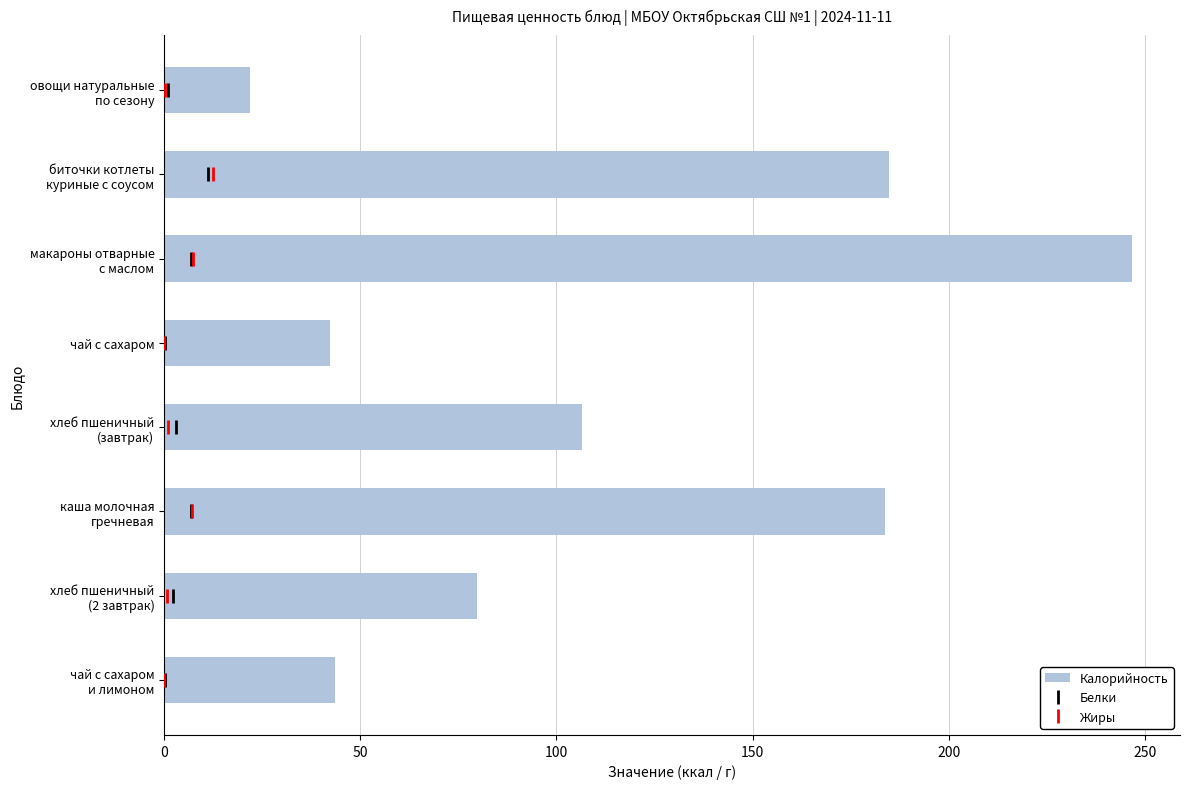

What is the highest value of the Калорийность series?

246.6